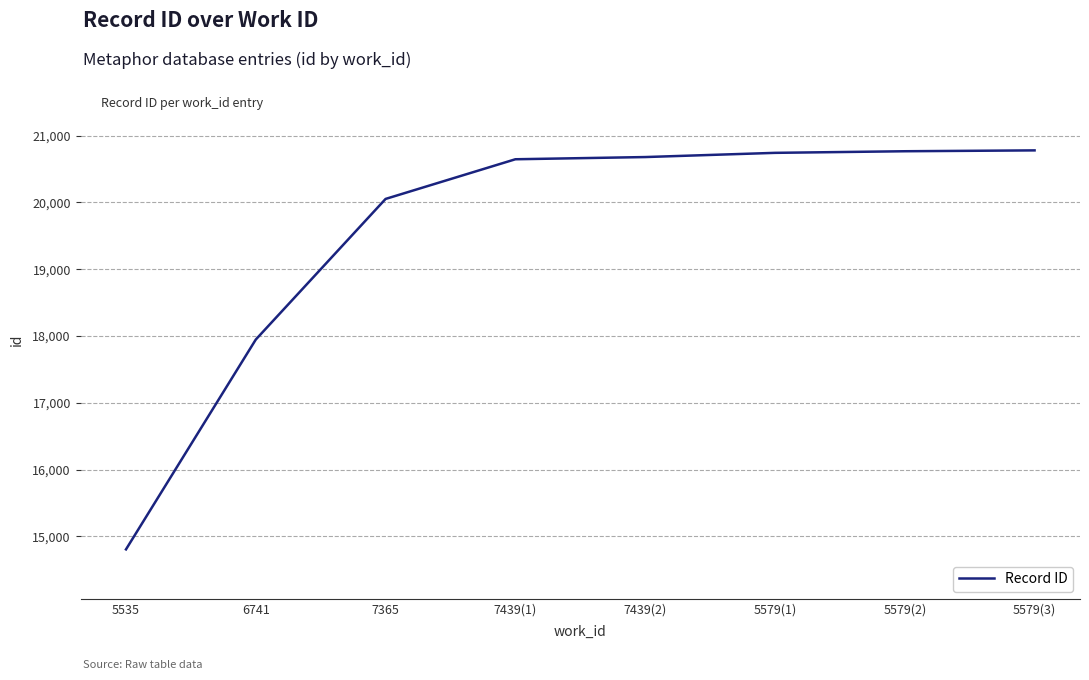

True or false: the data shows 23613 at 6741.

False